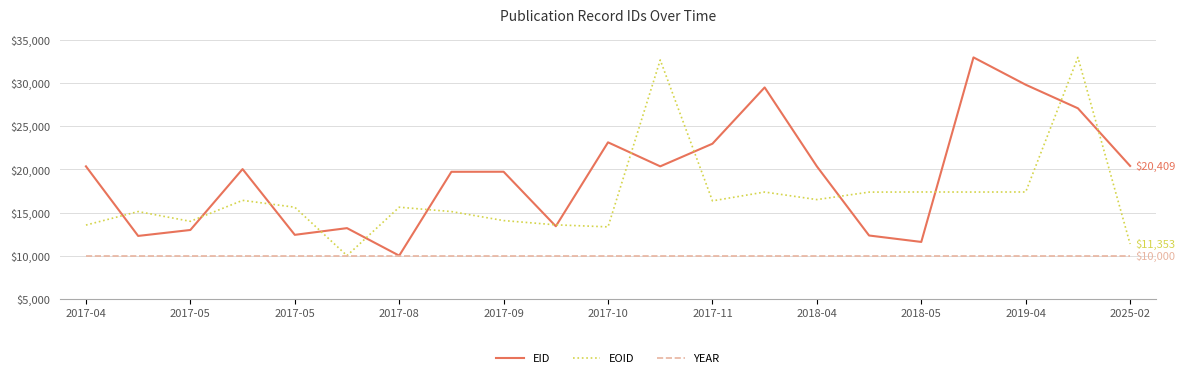

What is the maximum value shown in the chart?

33000.0